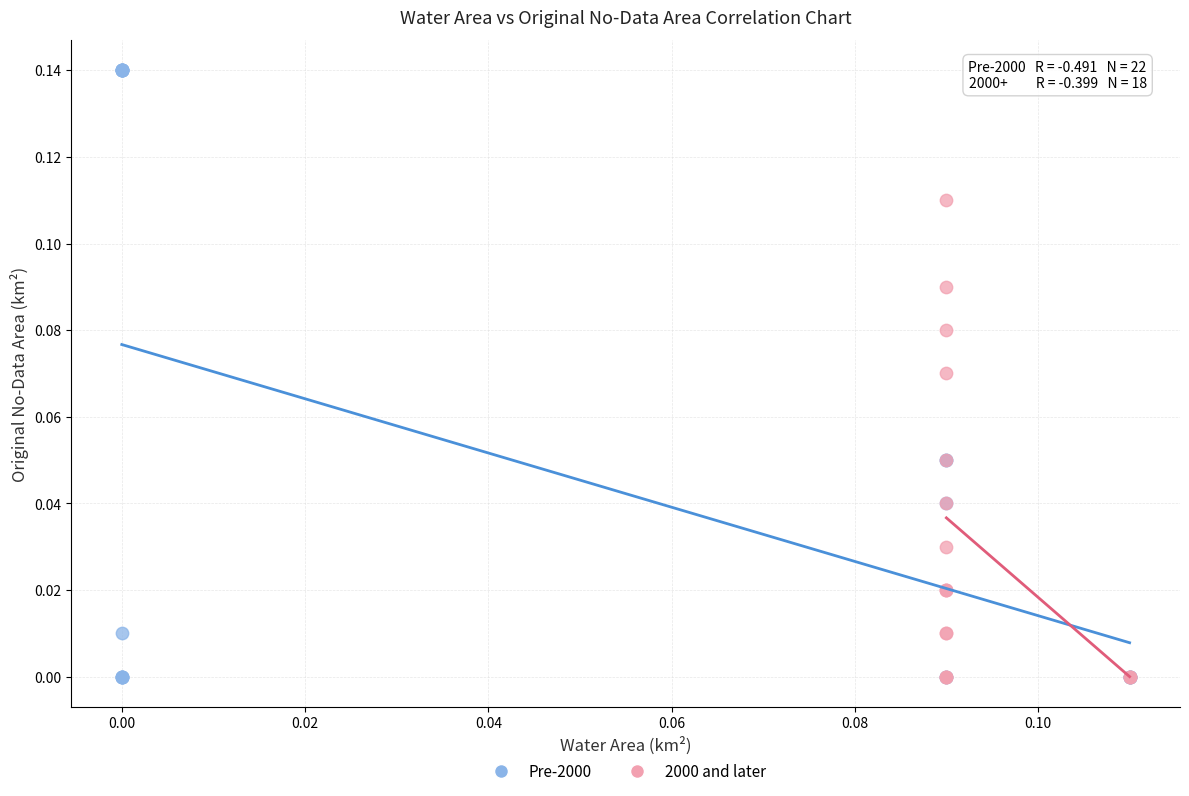

Which series has the widest spread of Y values?

Pre-2000